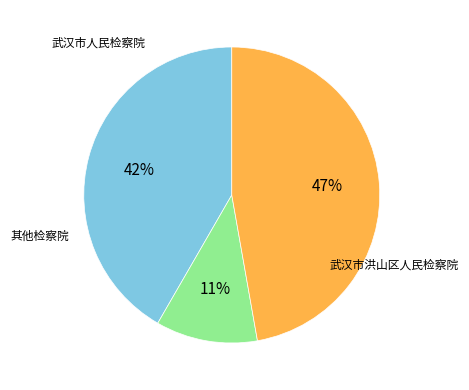

To the nearest percent, what is the average slice percentage?

33%